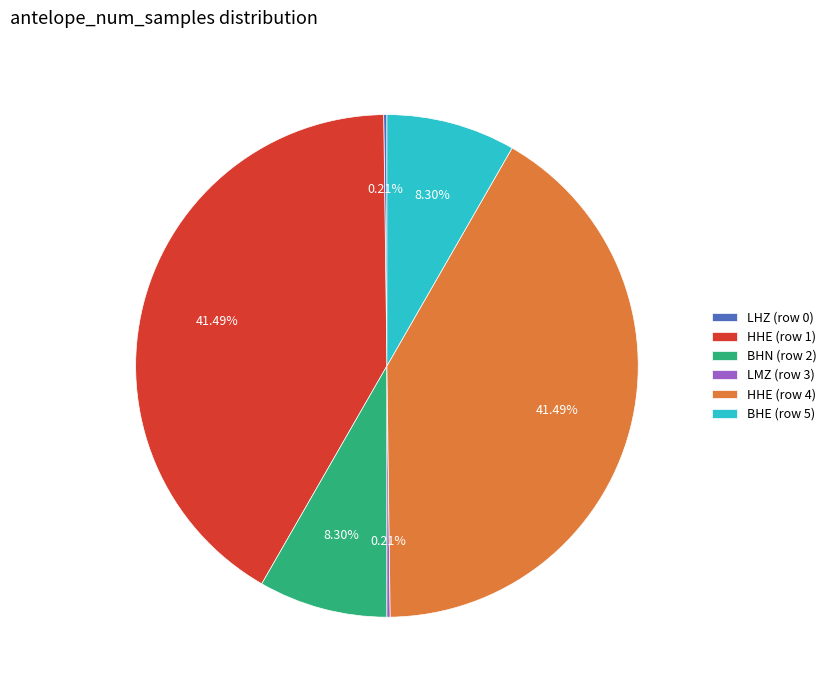

True or false: HHE (row 4) accounts for 56% of the total.

False